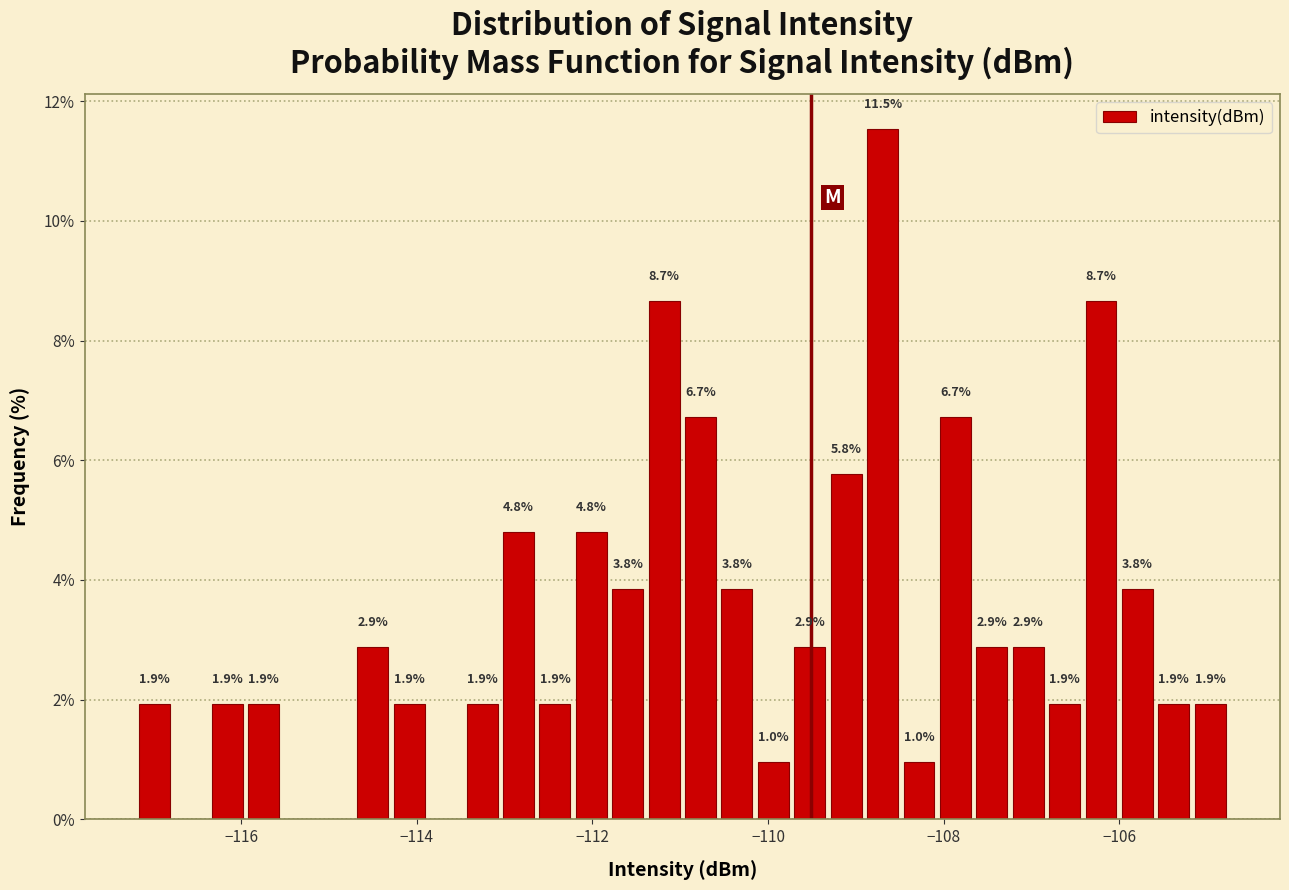

Around what value on the x-axis is the tallest bar? Give the approximate position of its centre, as read against the axis.

-108.6